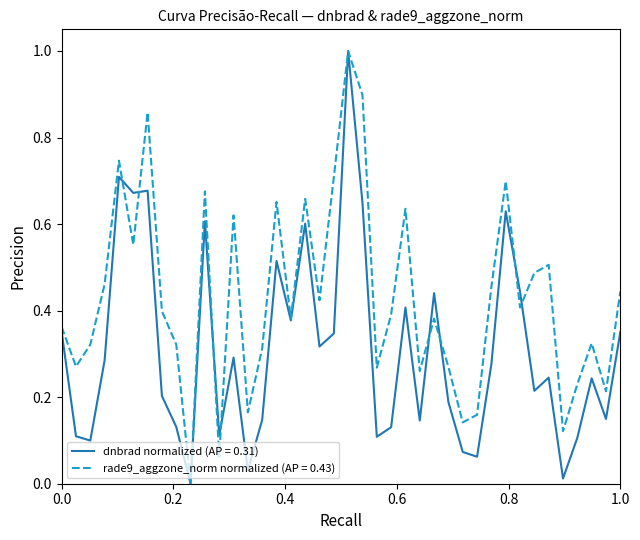

What are all the series names shown in the legend?

dnbrad normalized (AP = 0.31), rade9_aggzone_norm normalized (AP = 0.43)